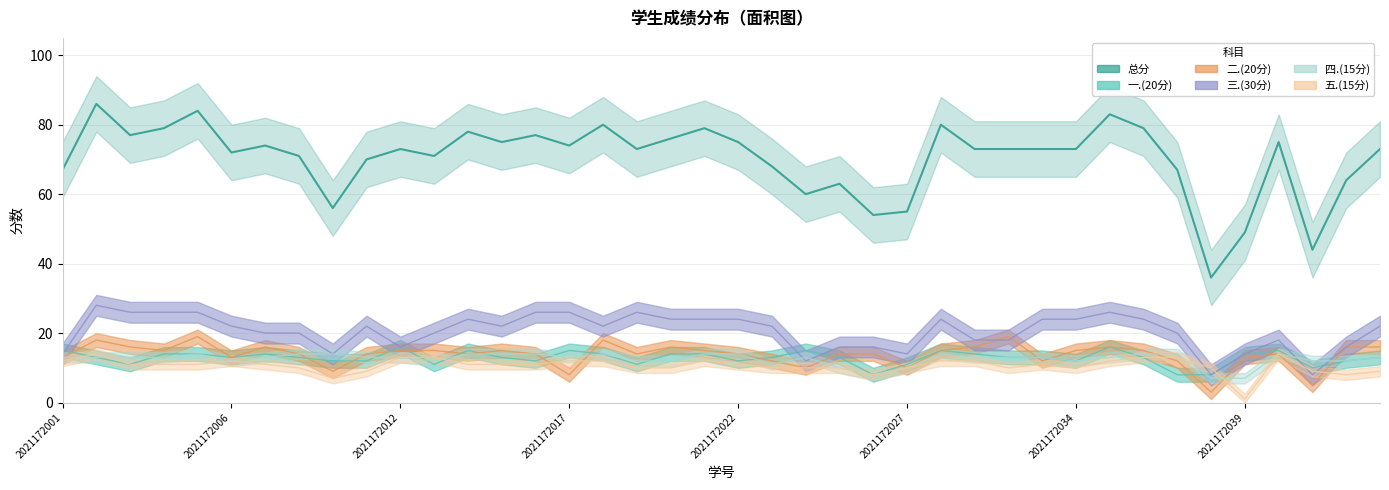

True or false: 四.(15分) and 二.(20分) intersect in this chart.

True